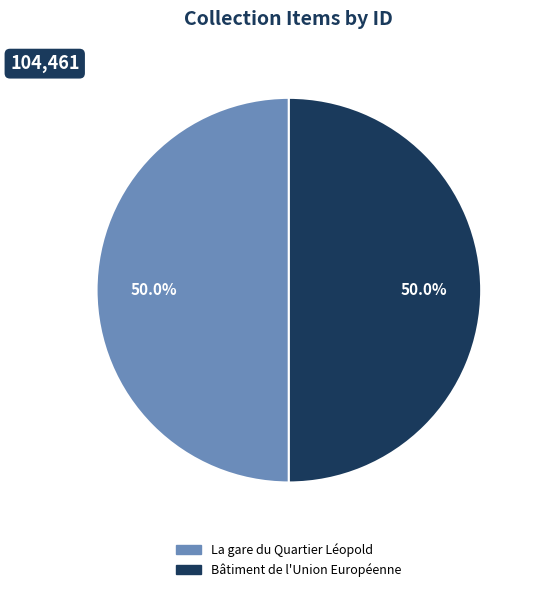

Combined, do La gare du Quartier Léopold and Bâtiment de l'Union Européenne account for over 50%?

Yes